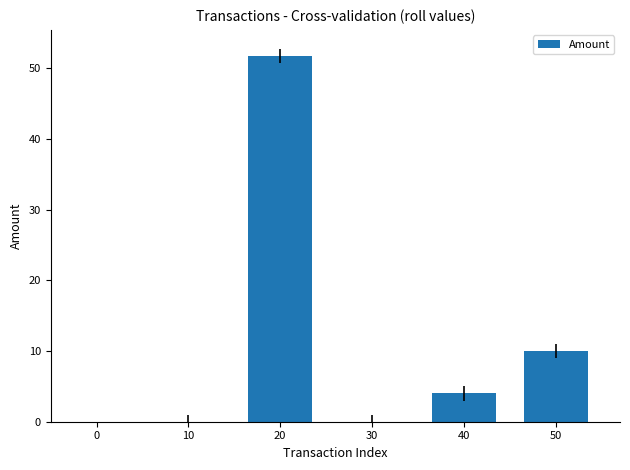

The value at 0 is 0.0. True or false?

True